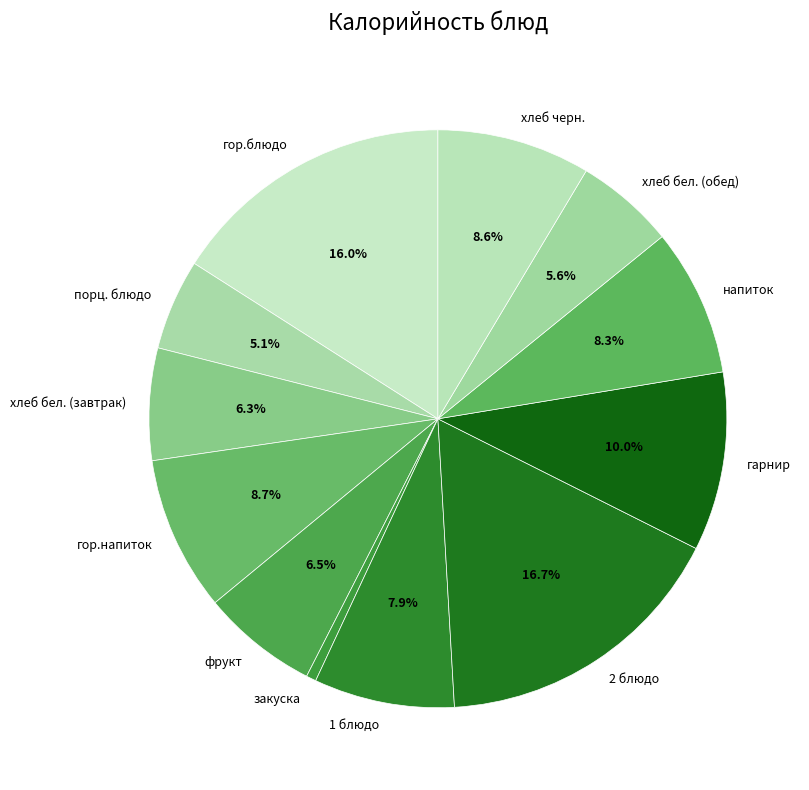

What is the ratio of the value at порц. блюдо to the value at гор.напиток?

0.6